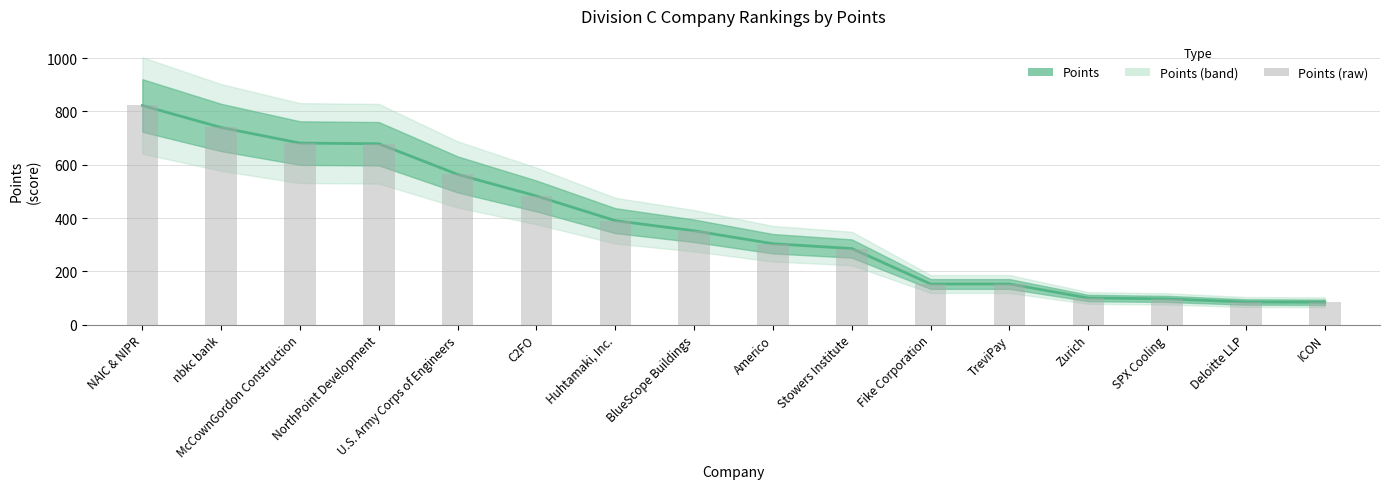

The value of Points (raw) at U.S. Army Corps of Engineers is 189.5. True or false?

False